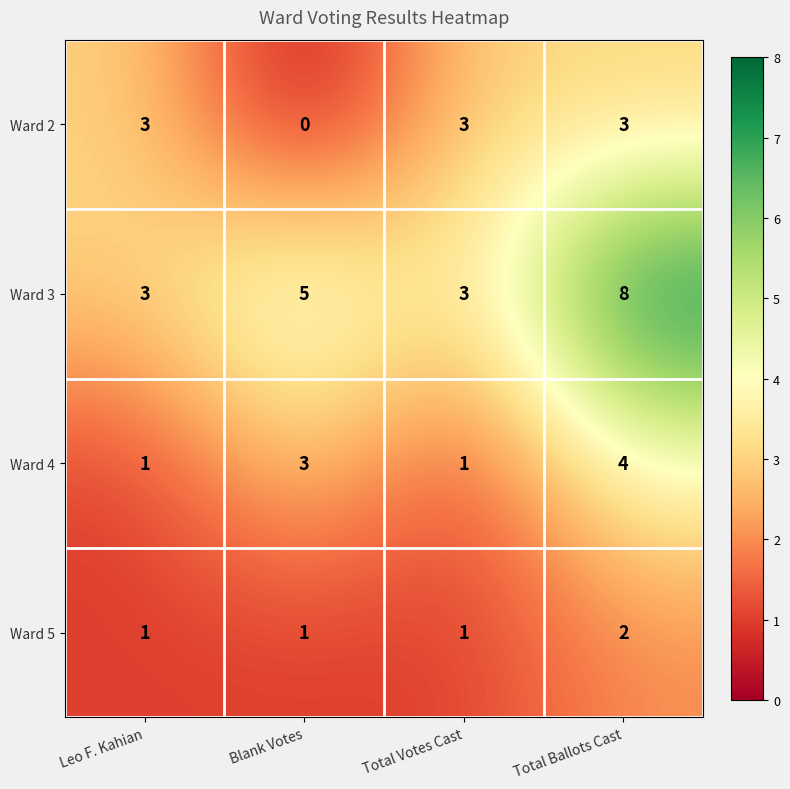

Which series has the largest total across all categories?

Ward 3